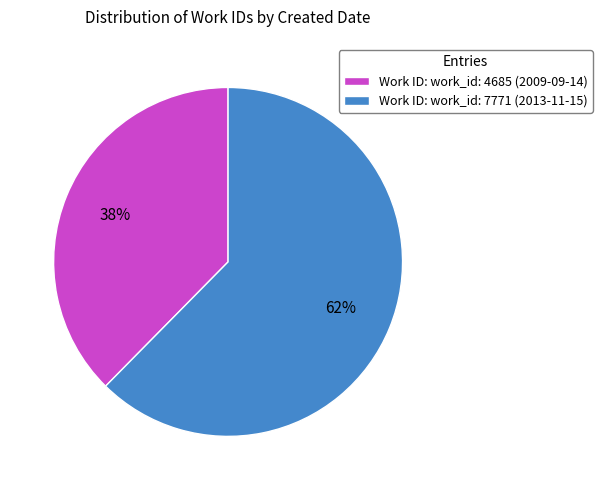

Which slice represents more than half of the pie?

Work ID: work_id: 7771 (2013-11-15)